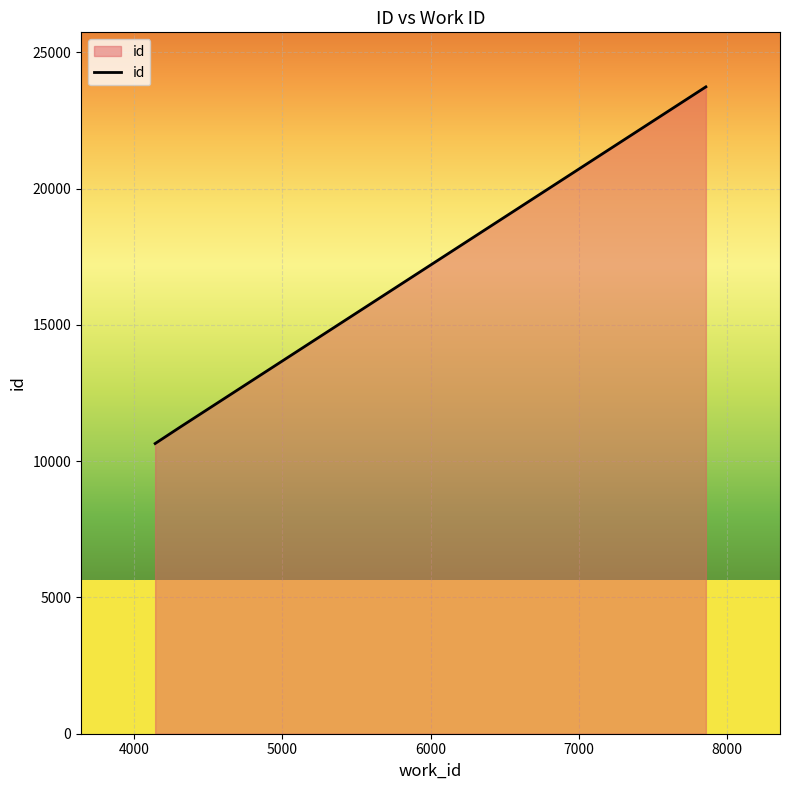

What is the difference between the second highest and minimum values?

593